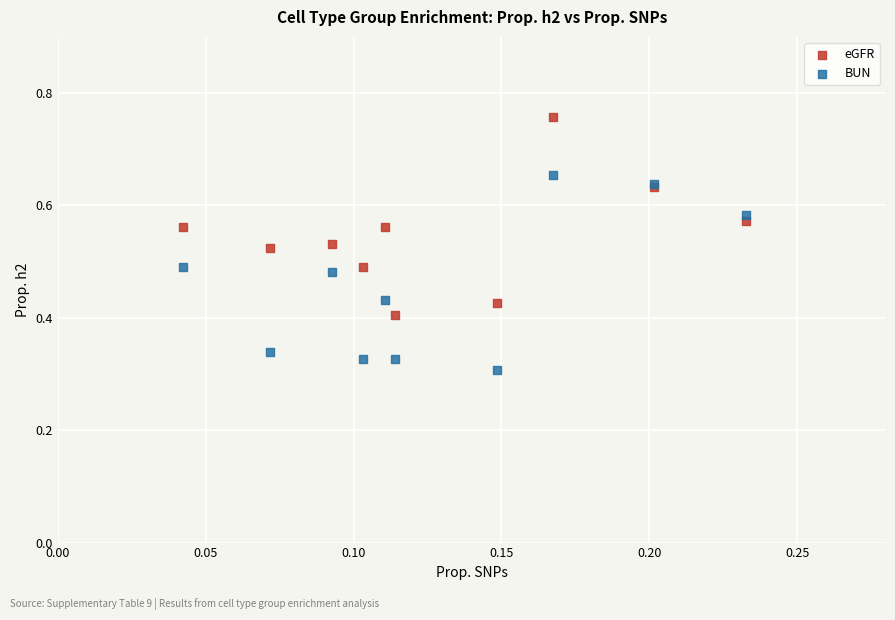

Which series reaches the maximum Y coordinate?

eGFR